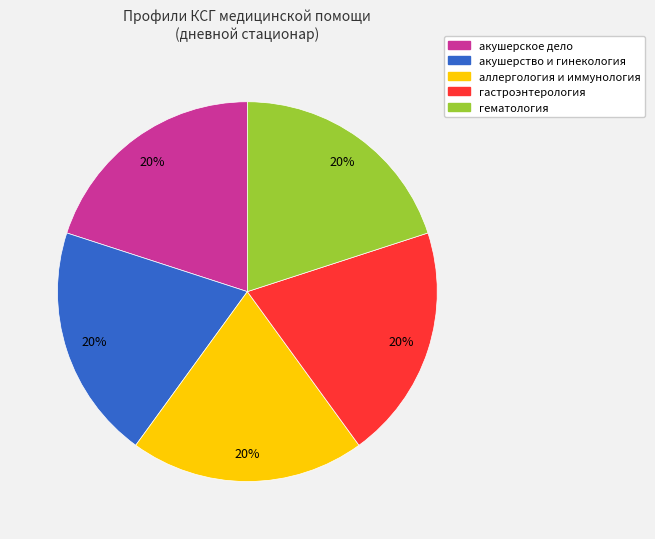

To the nearest percent, what is the combined percentage of гематология and акушерское дело?

40%